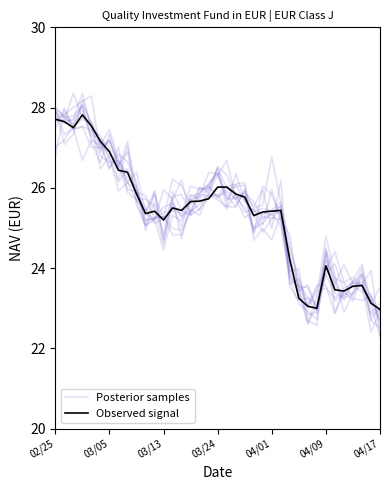

Where is the first local minimum for Observed signal?

03/13